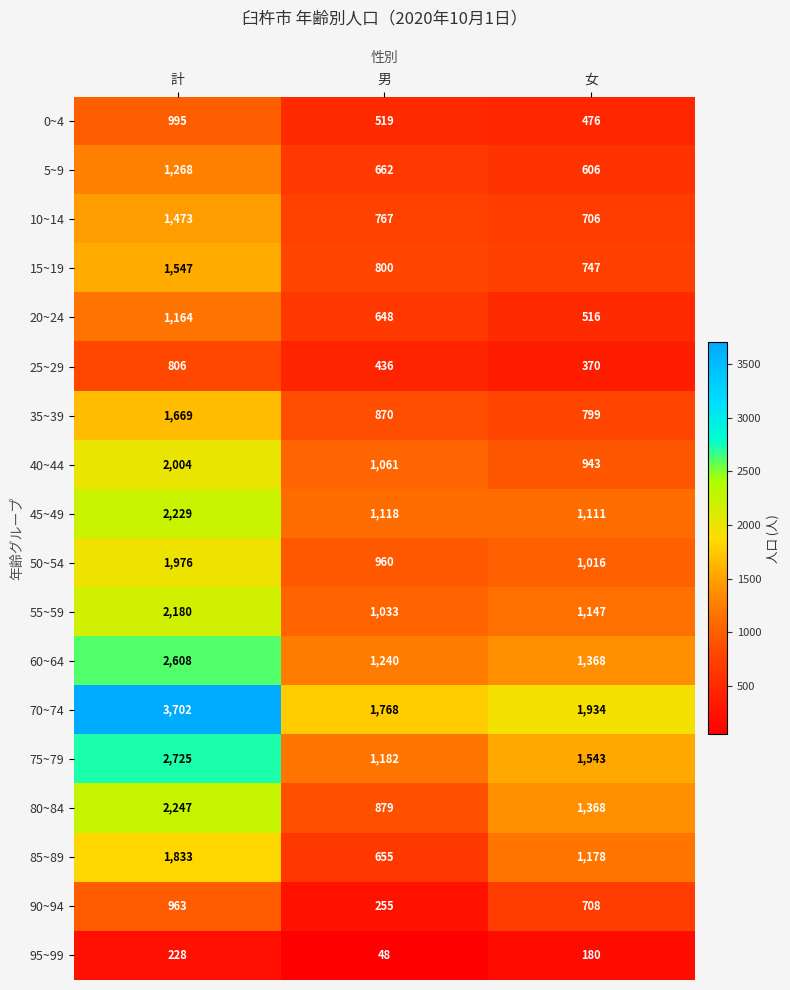

Between 男 and 女, which series saw the biggest shift?

85~89